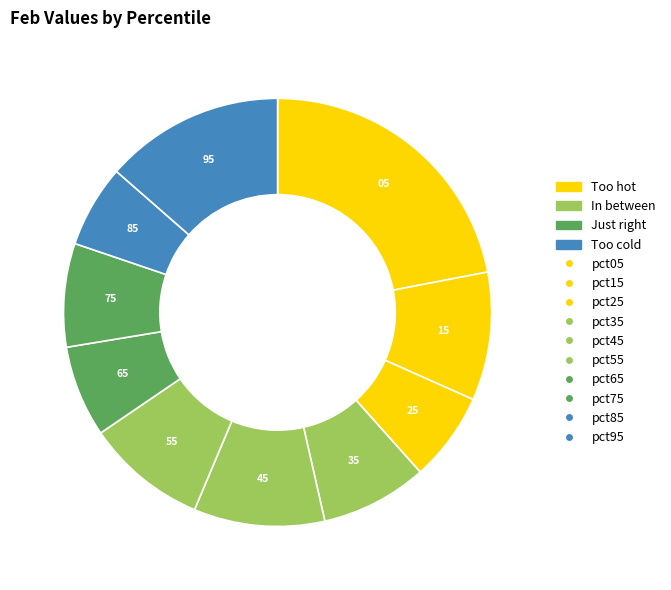

Rank the categories by value from lowest to highest.

pct85, pct25, pct65, pct75, pct35, pct55, pct15, pct45, pct95, pct05